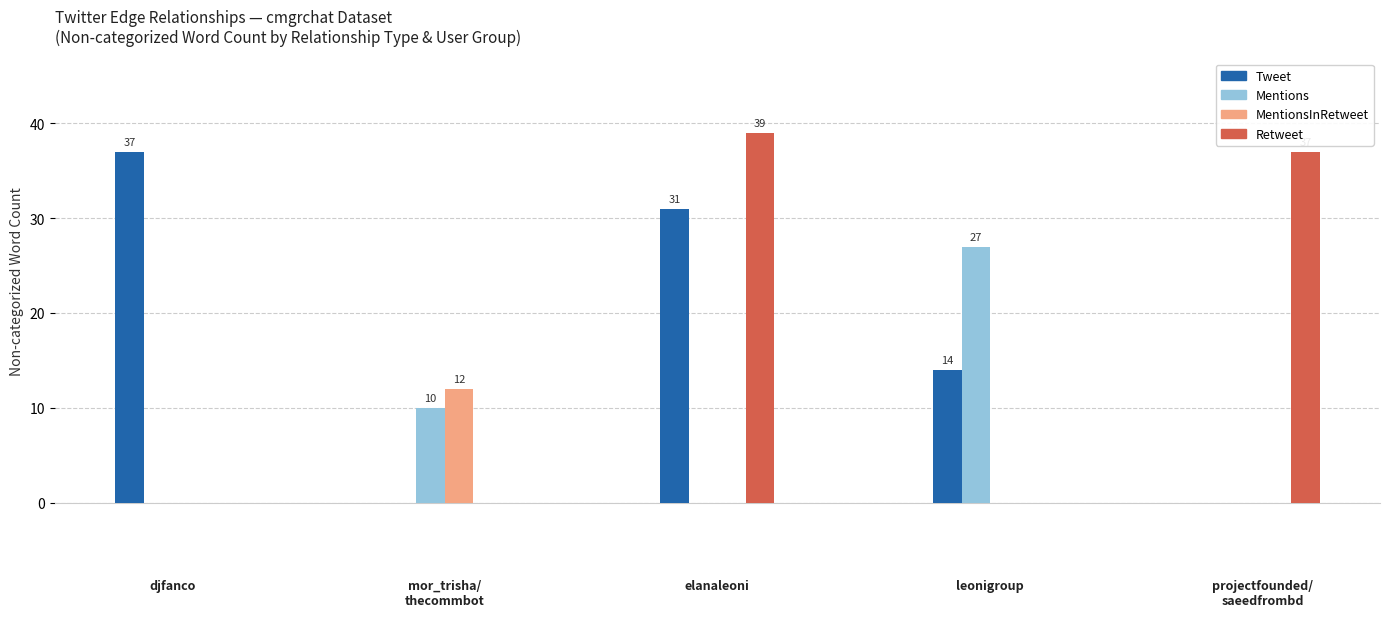

What is the sum of all MentionsInRetweet values?

12